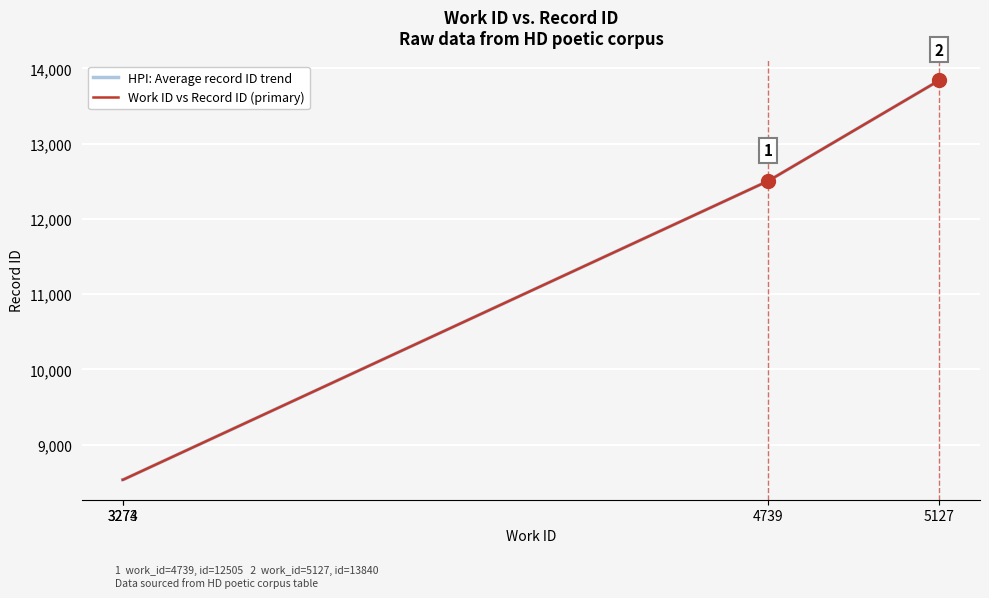

List the series in order of their peak value, highest first.

HPI: Average record ID trend, Work ID vs Record ID (primary)